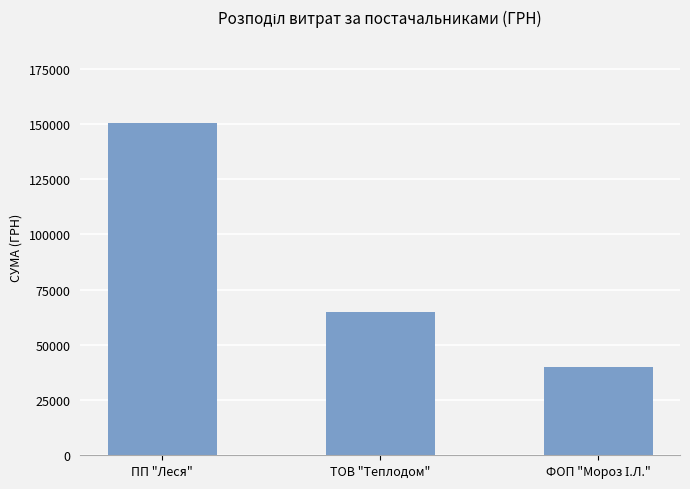

At which category does the chart reach its peak across all series?

ПП "Леся"